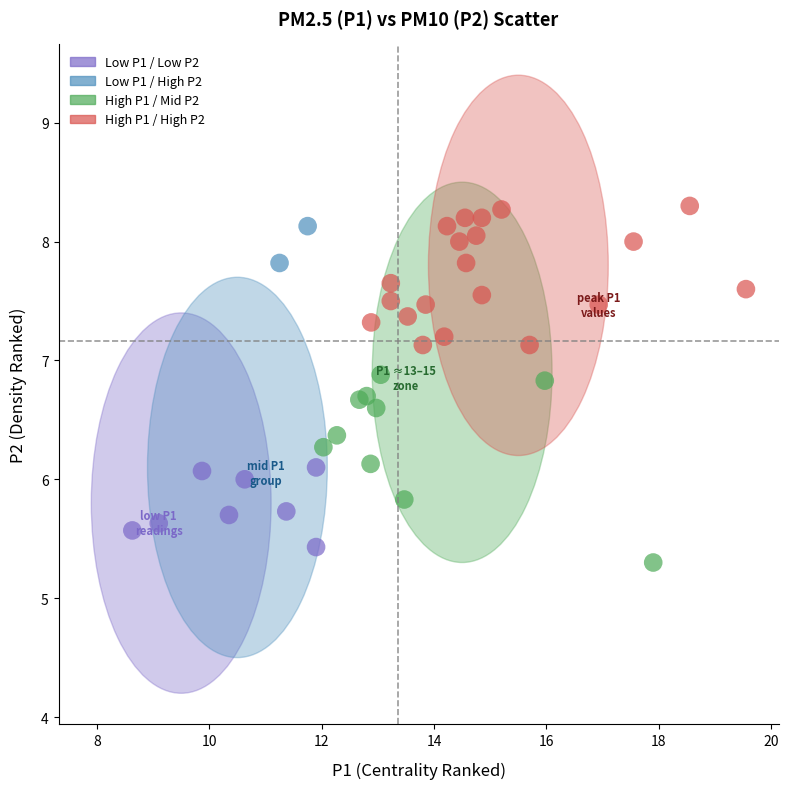

What is the range of Y values (max minus min)?

3.0